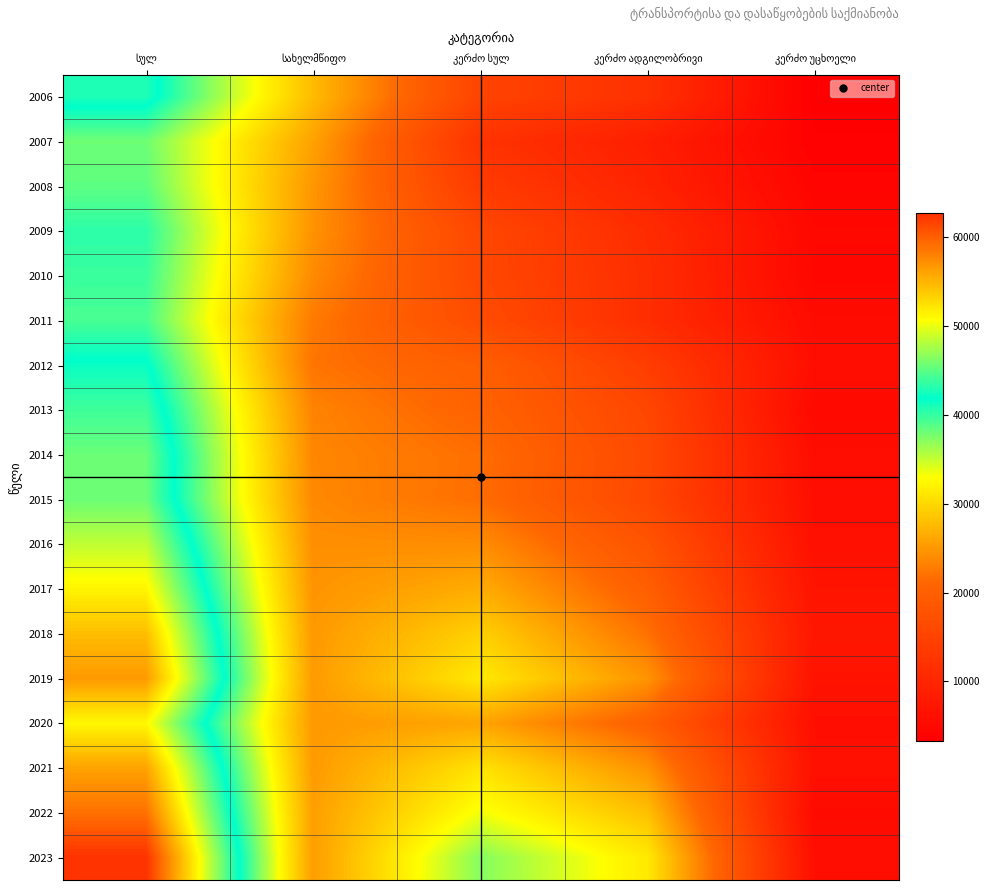

Which label corresponds to the largest value in the chart?

სულ